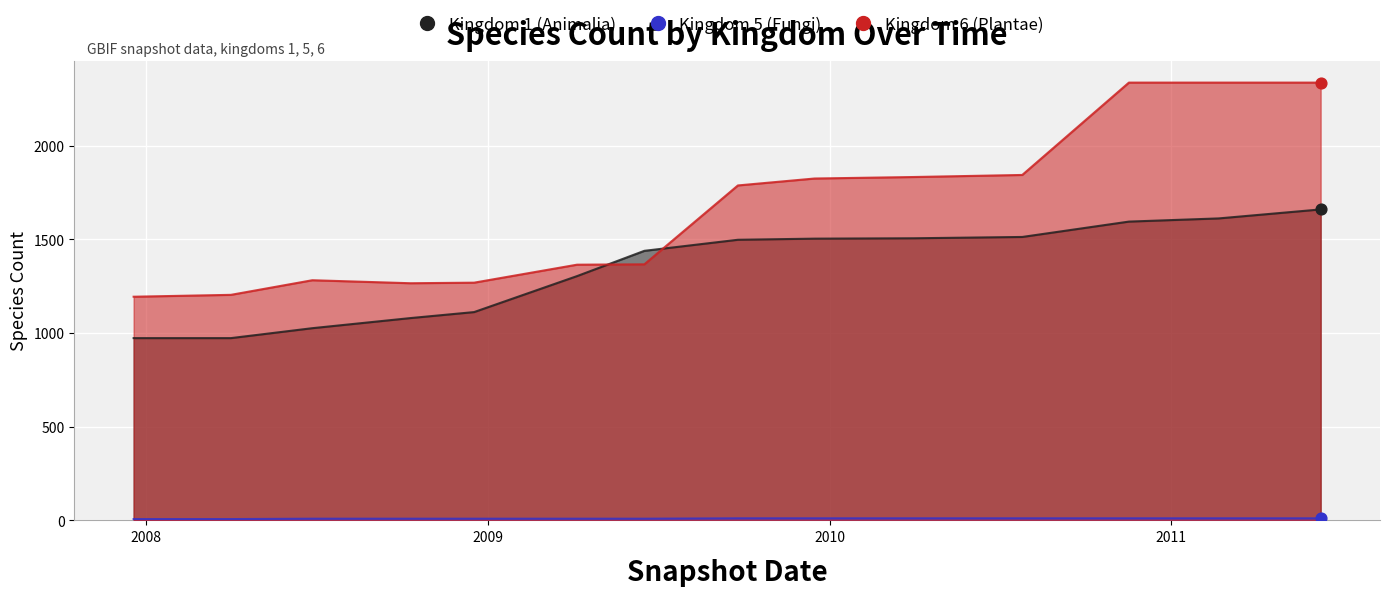

At which category is the sum across all series the highest?

2011-06-10